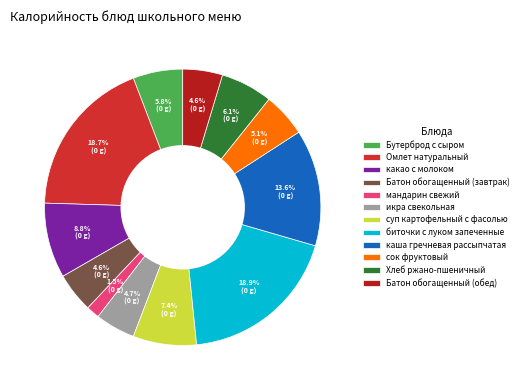

How many segments does this pie chart have?

12